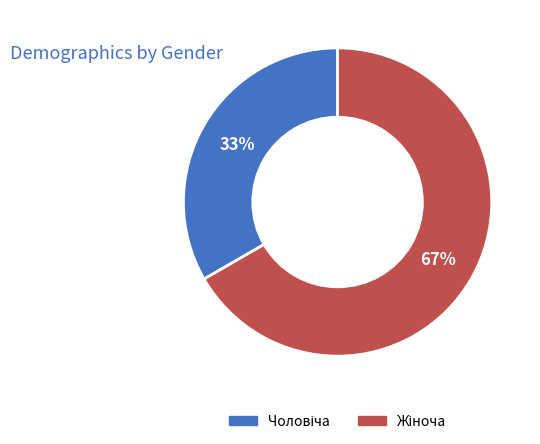

How many slices are in this pie chart?

2